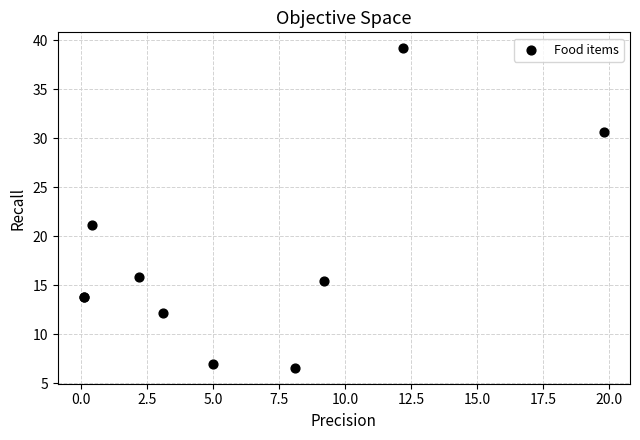

What Y value in the scatter plot is closest to 22?

21.2